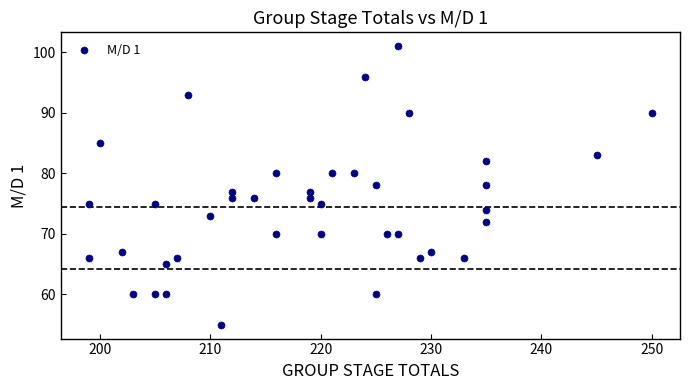

What is the range of X values (max minus min)?

51